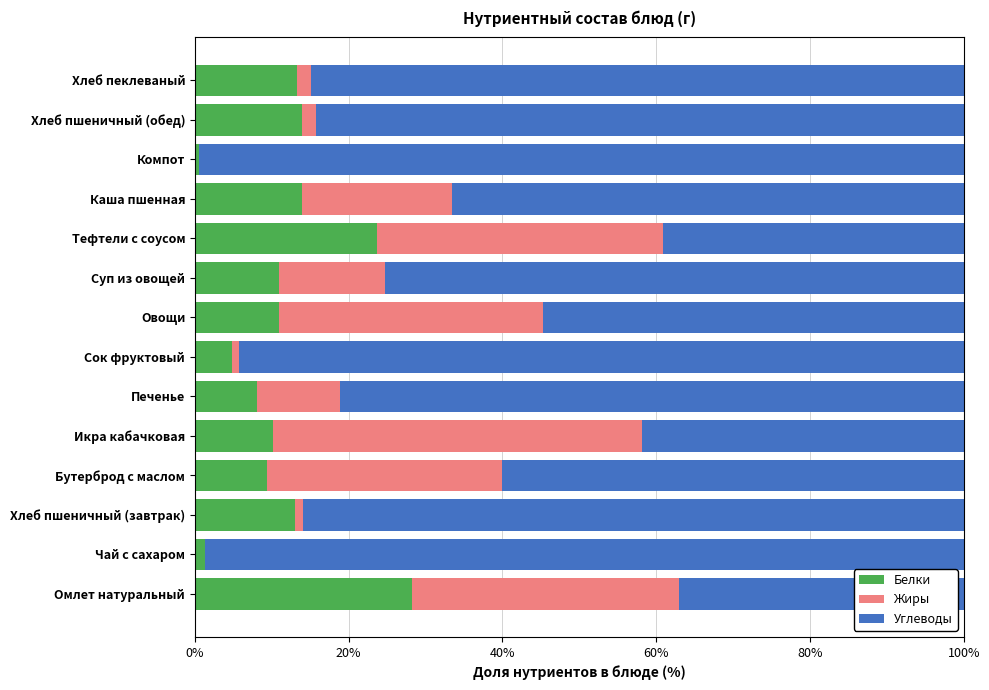

What is the total value across all series at Бутерброд с маслом?

100.0